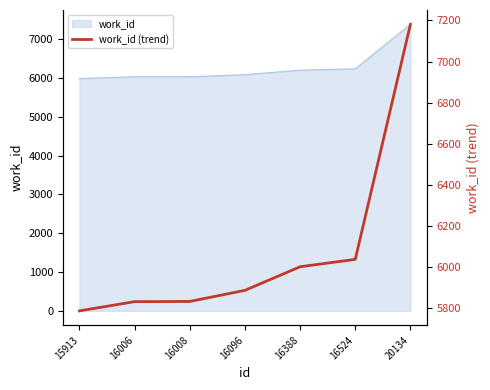

The chart shows a value of 8295.8 at 16096. True or false?

False